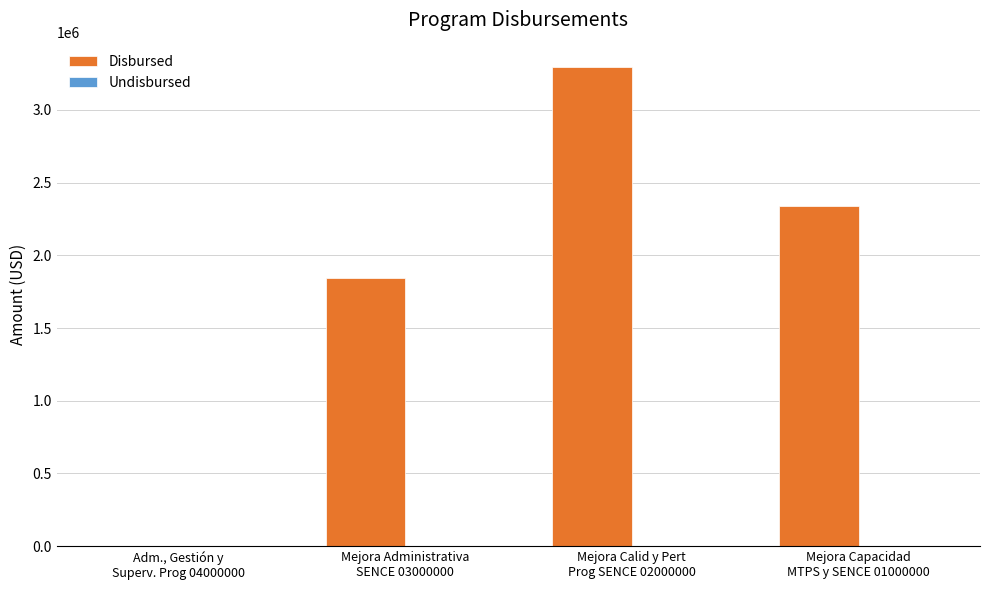

Count the number of data series in this chart.

1